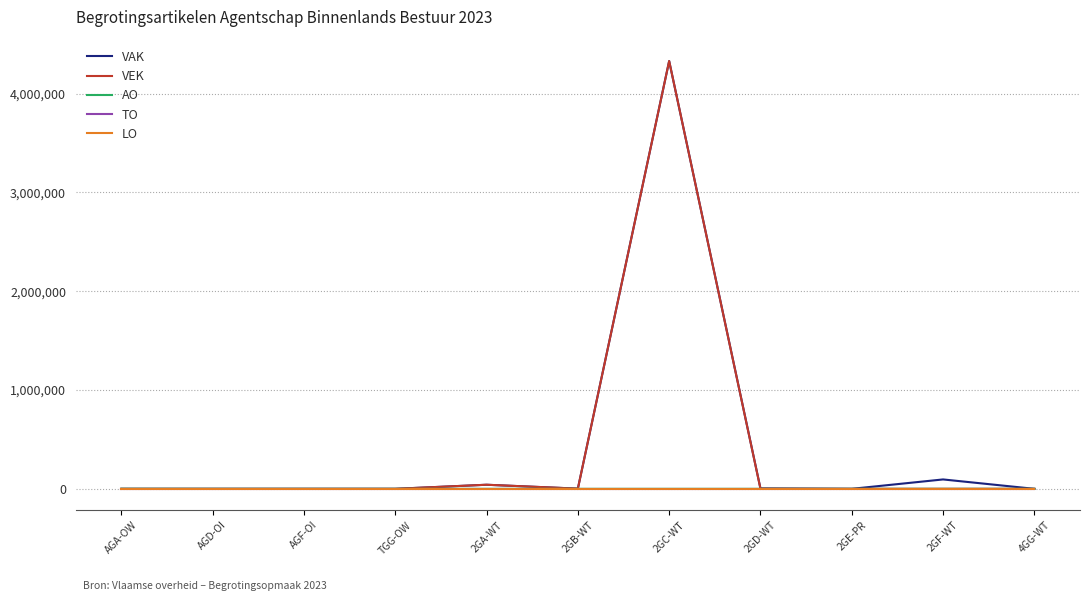

True or false: TO and VEK cross at least once.

False